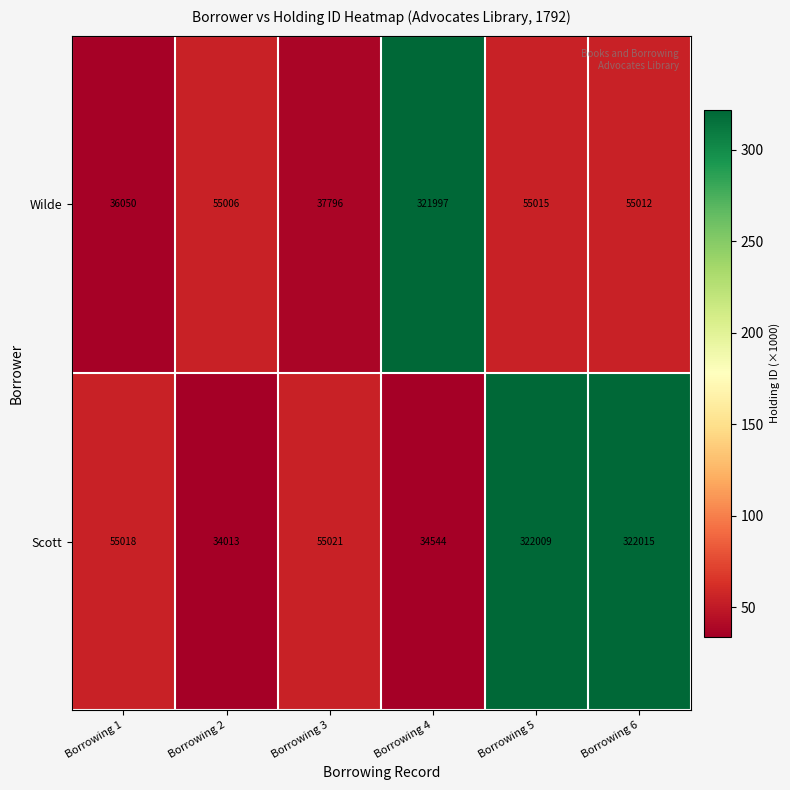

Which series has the widest spread of values?

Scott